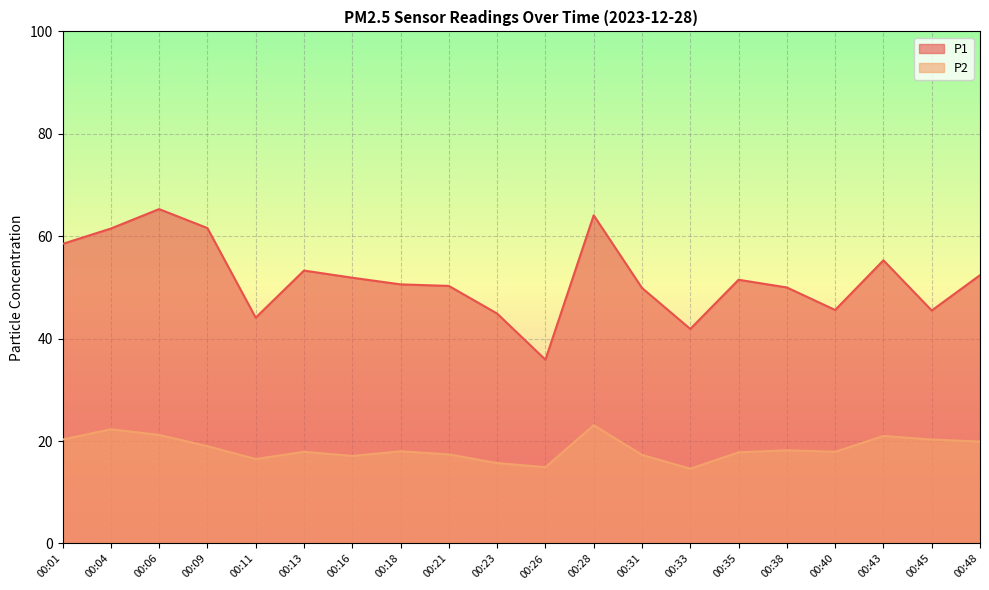

True or false: P2 has a value of 6.4 at 00:23.

False